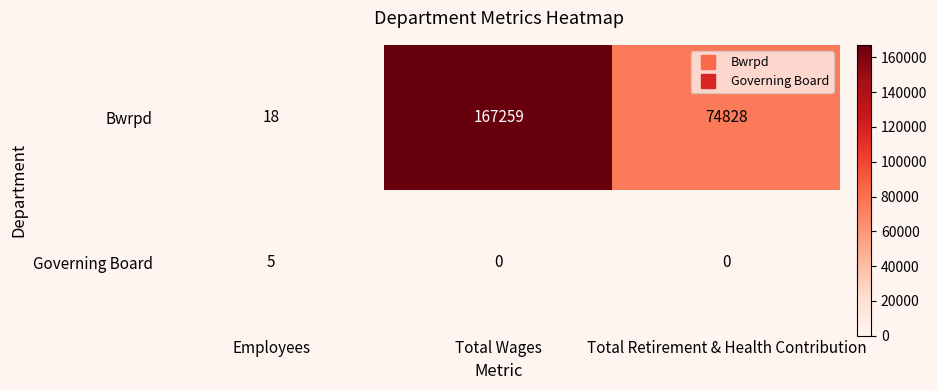

At which category does the chart reach its peak across all series?

Total Wages